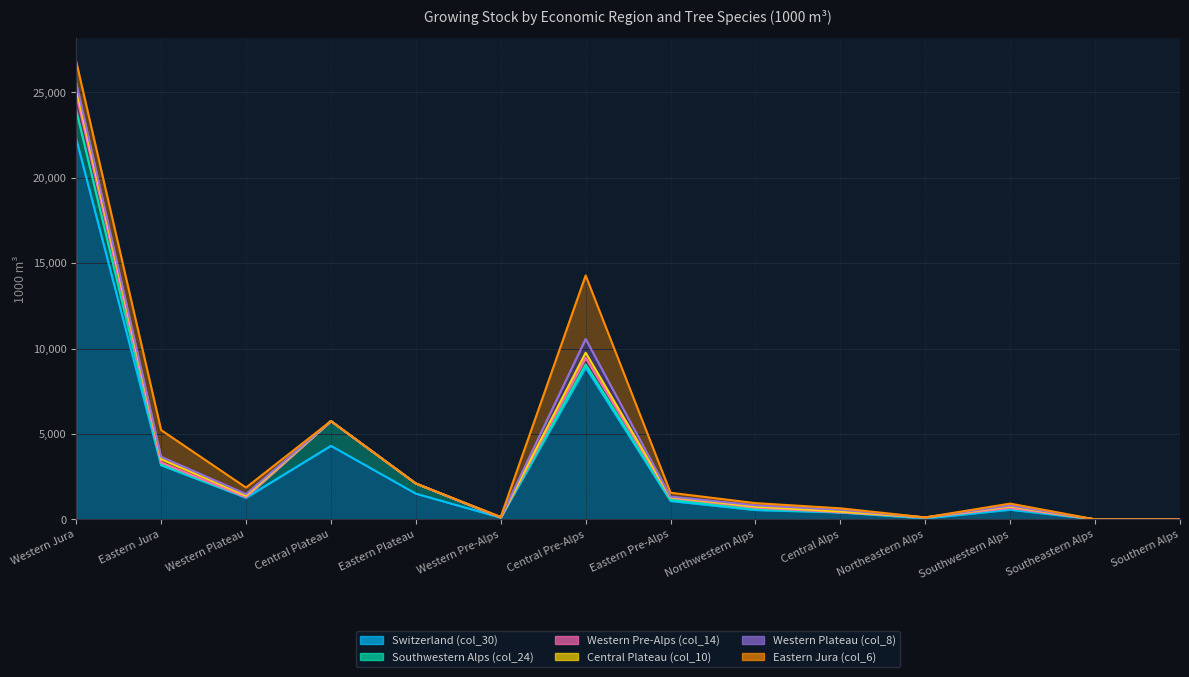

Does the chart display data point markers on the line(s)?

No